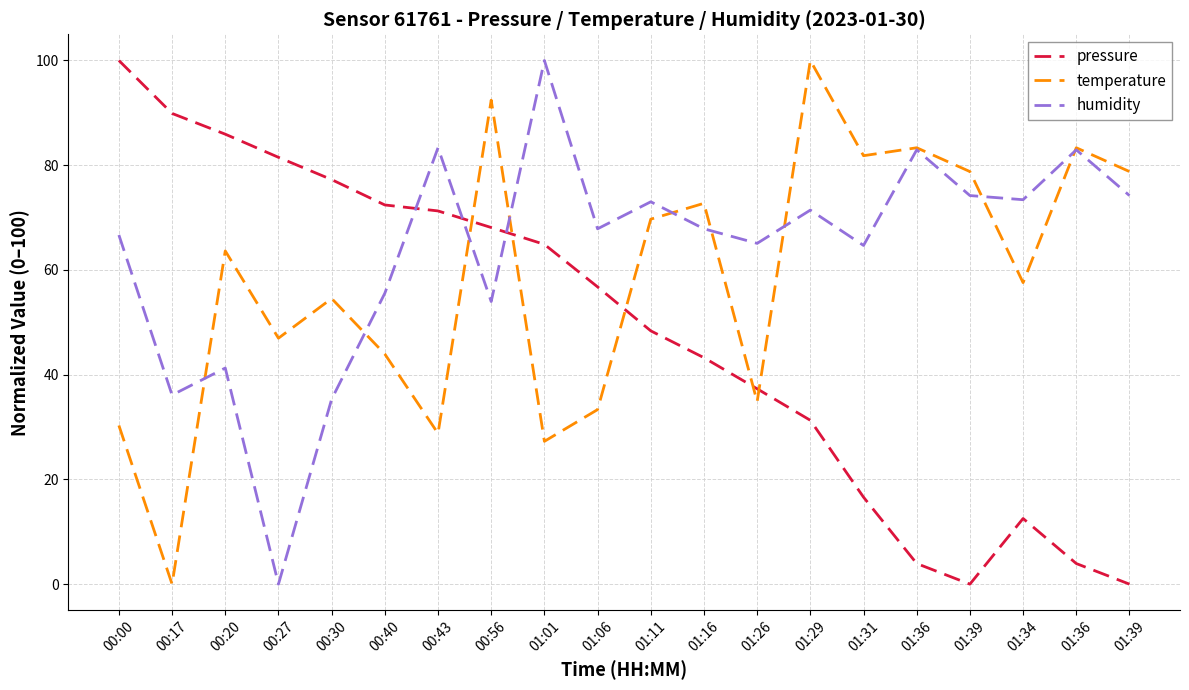

What is the label of the 8th point from the right?

01:26